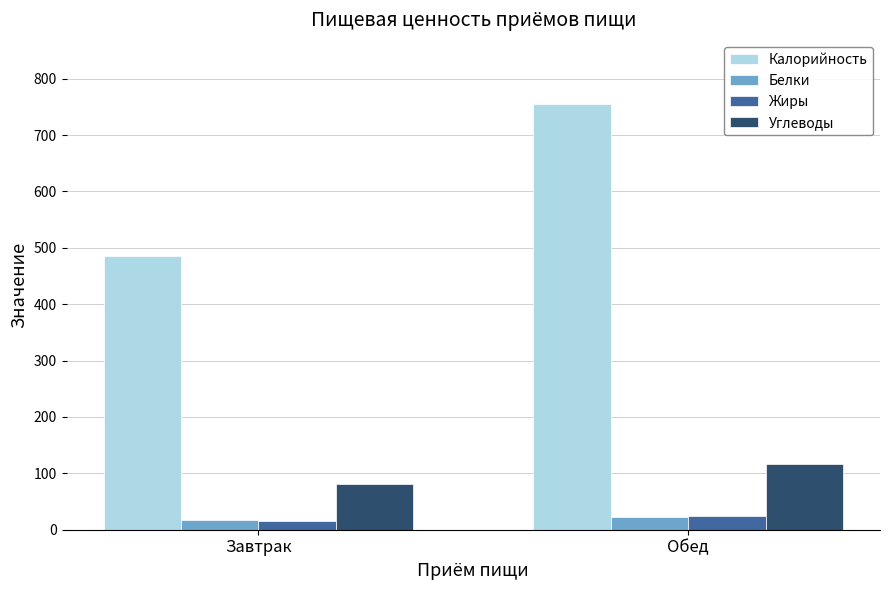

What is the difference between the Калорийность values at Завтрак and Обед?

269.7